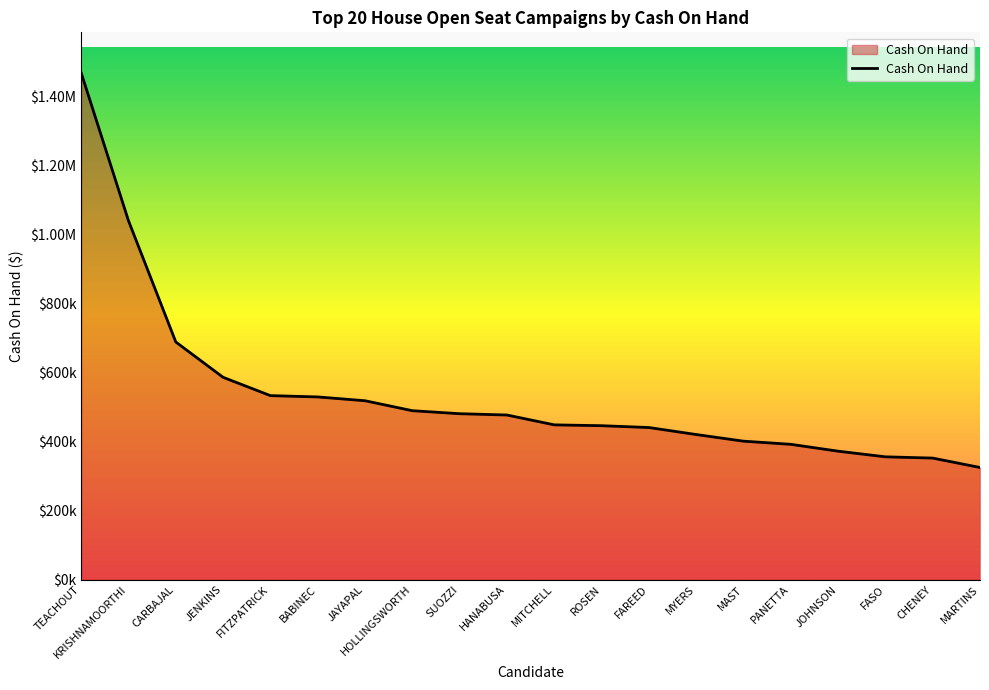

What value does the data have at JENKINS?

586488.4